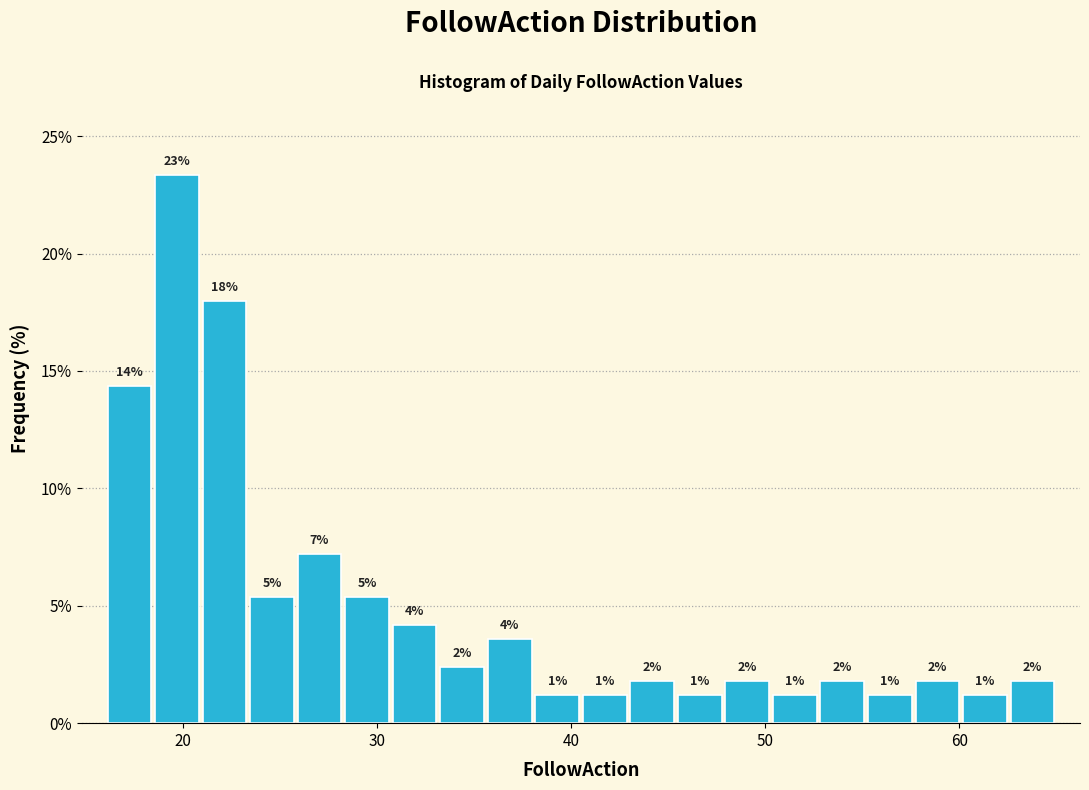

Around what value on the x-axis is the tallest bar? Give the approximate position of its centre, as read against the axis.

20